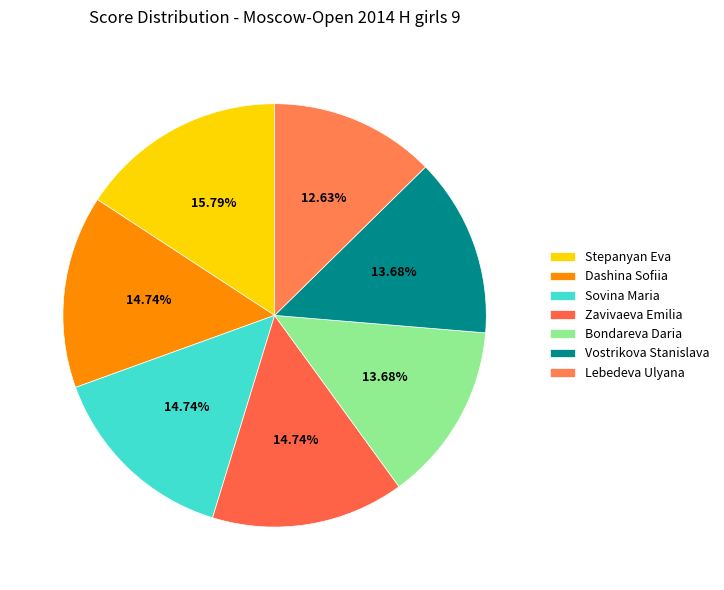

What is the smallest slice in the pie chart?

Lebedeva Ulyana